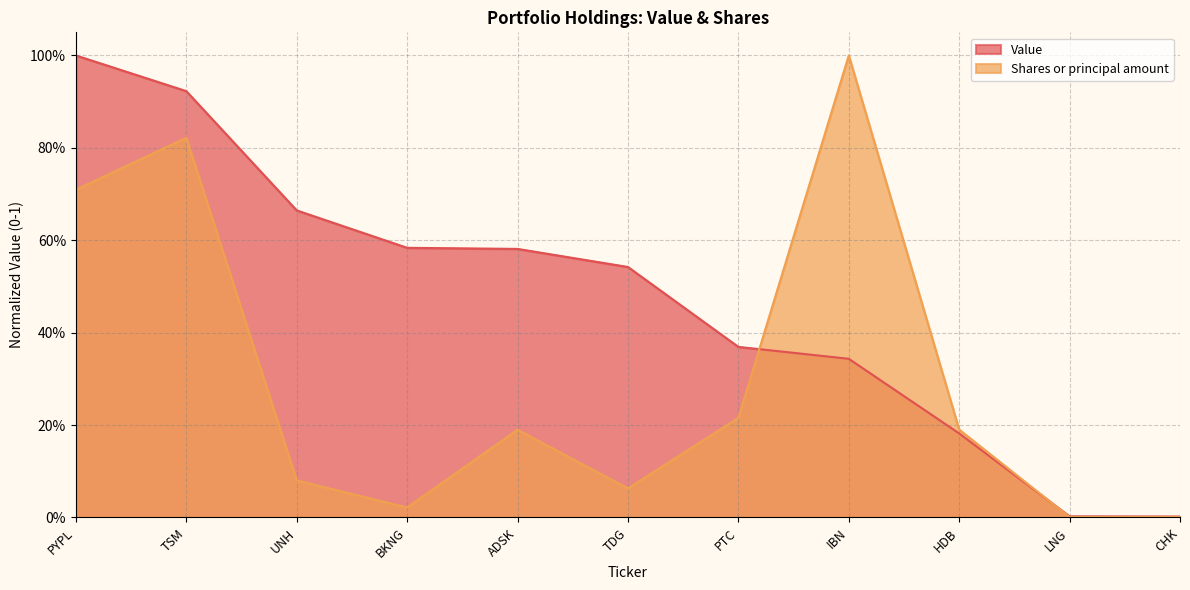

Between BKNG and ADSK, which series saw the biggest shift?

Shares or principal amount